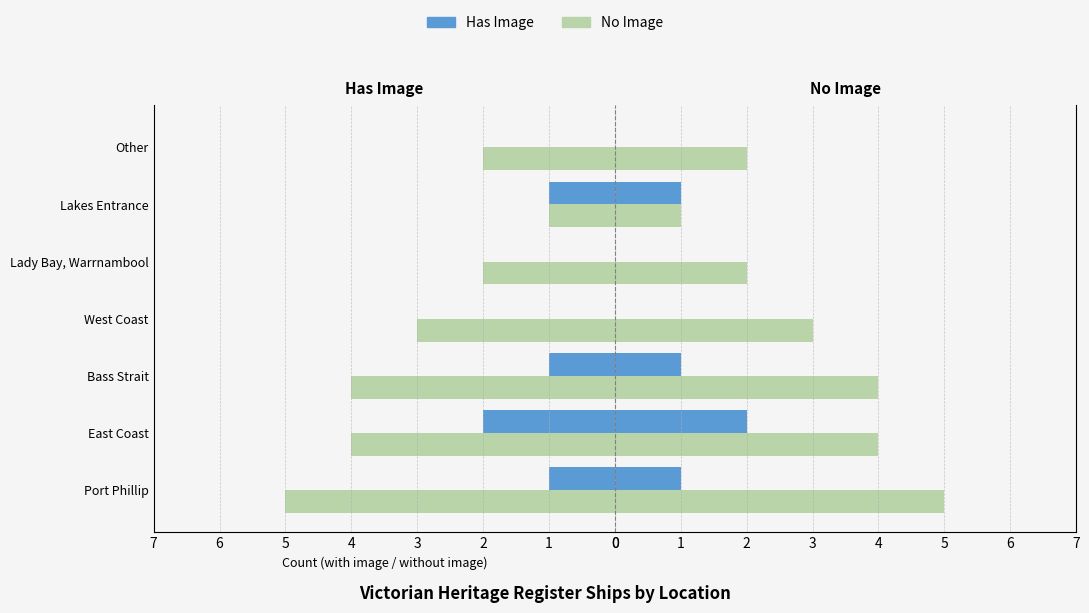

Rank the series by their maximum value, from lowest to highest.

Has Image, No Image